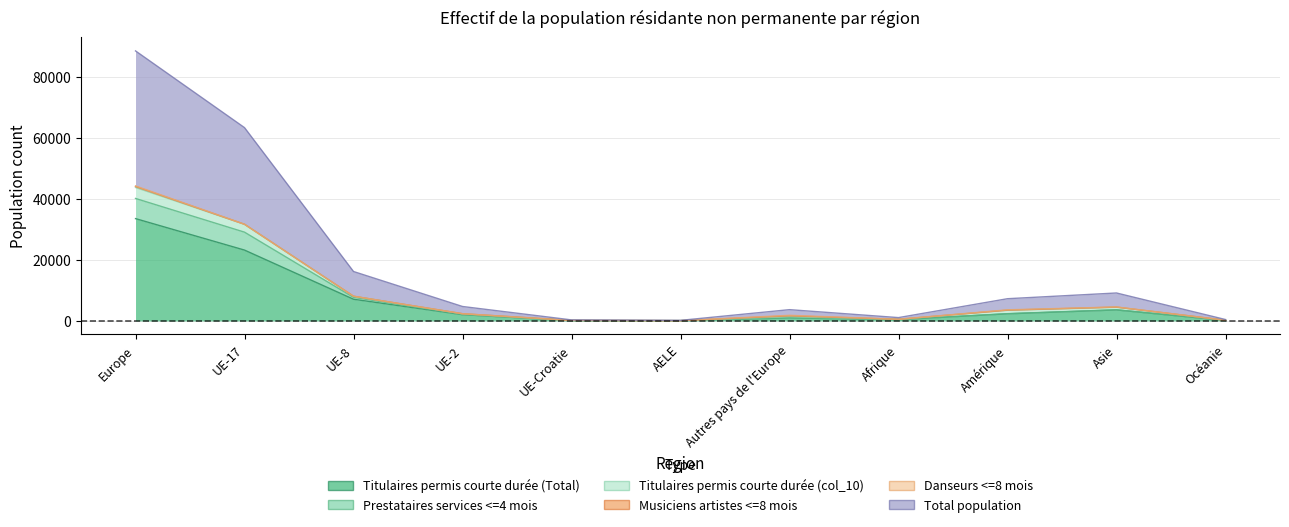

At how many categories does at least one series exceed 72430?

1